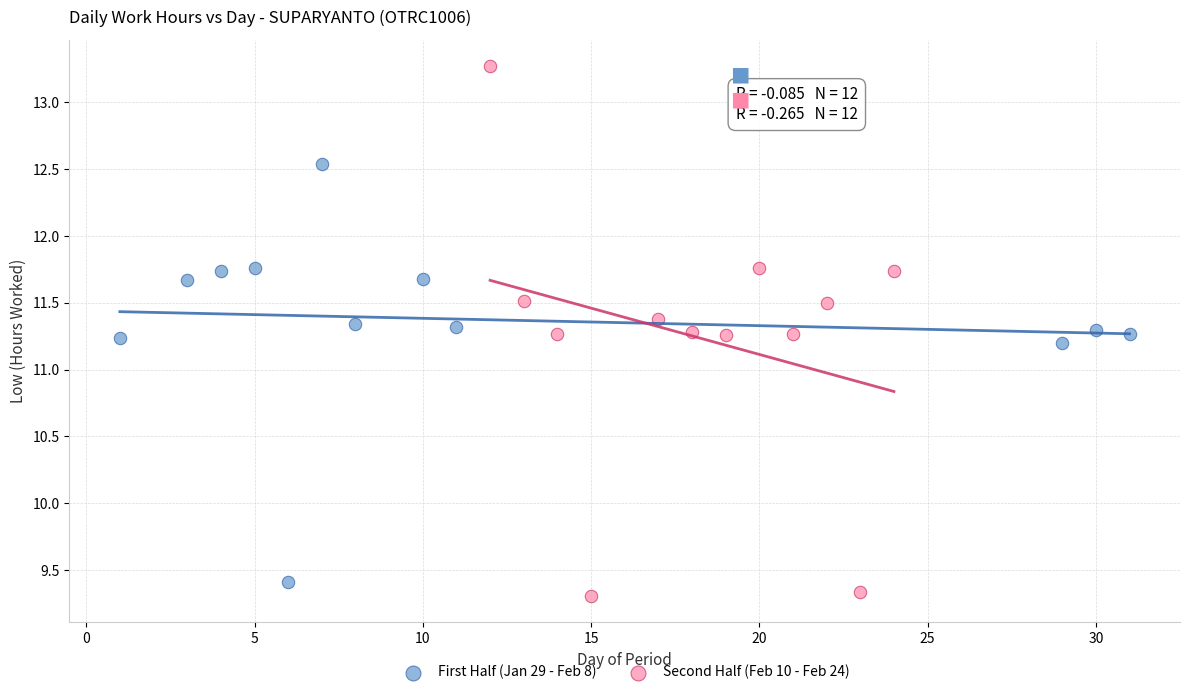

Which series contains the lowest Y value?

Second Half (Feb 10 - Feb 24)